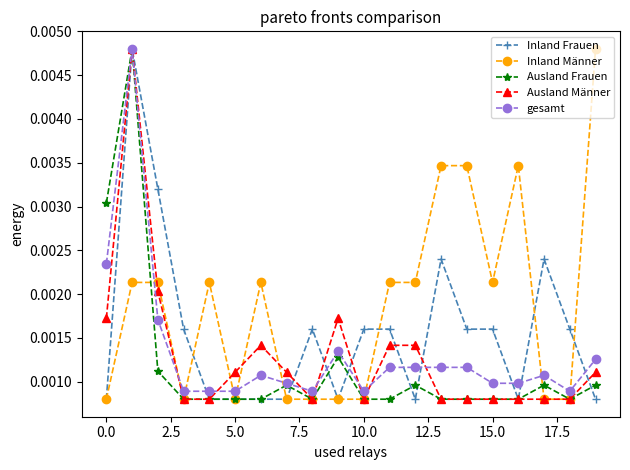

At how many categories does at least one series exceed 0?

20